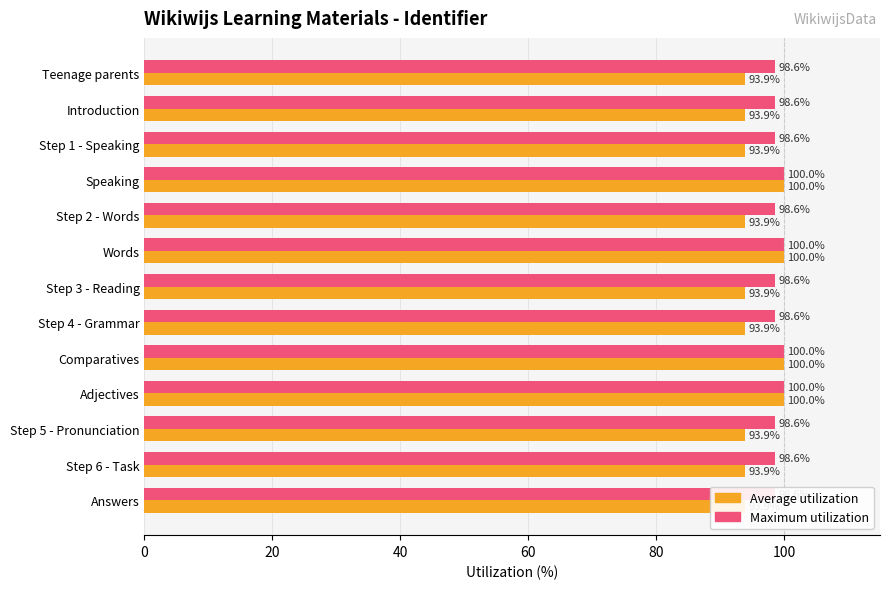

Which series has the largest total across all categories?

Maximum utilization